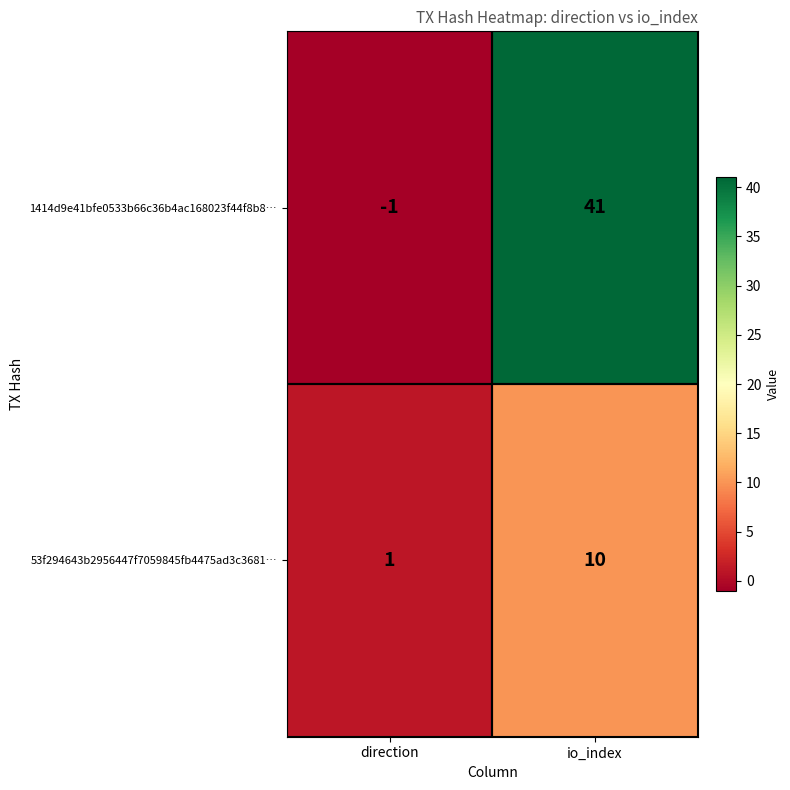

Rank the series by their maximum value, from lowest to highest.

53f294643b2956447f7059845fb4475ad3c3681…, 1414d9e41bfe0533b66c36b4ac168023f44f8b8…